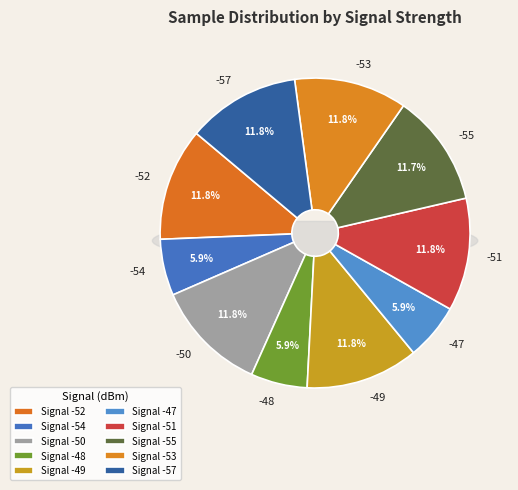

How many segments does this pie chart have?

10